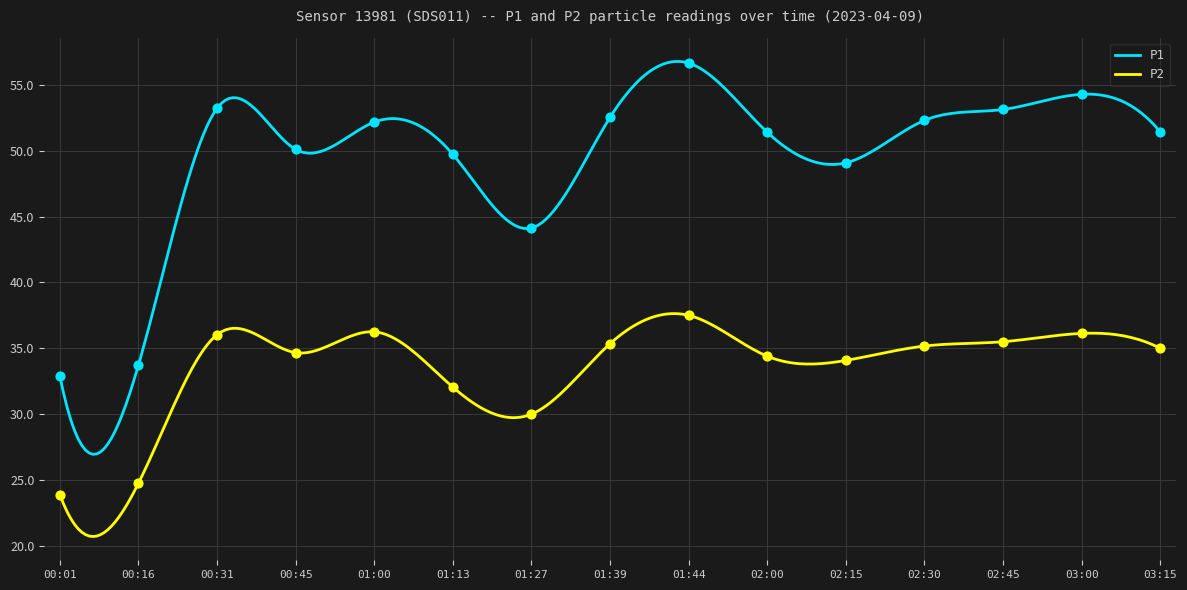

What is the total value across all series at 01:27?

74.1